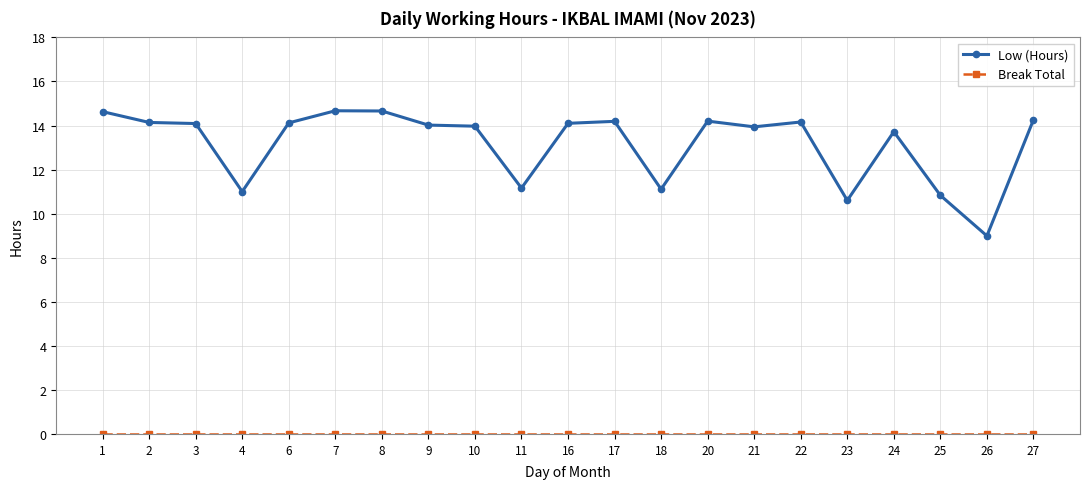

At which label does Low (Hours) reach its minimum?

26